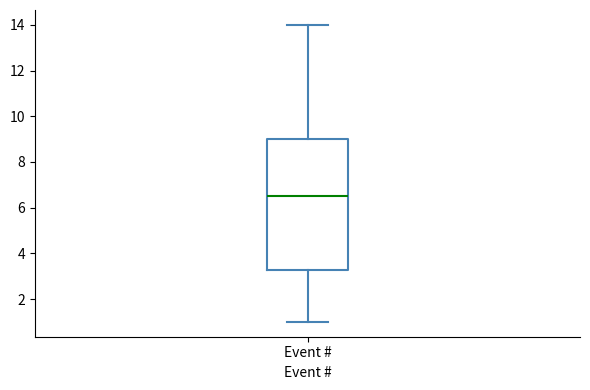

Transcribe this box plot: give where the median line is, the range the box spans, and where the two whiskers end, as read against the y-axis. The values are not printed on the chart, so give them approximately, as read against the axis.

median 6.6, box 3.2 to 9.0, whiskers 1.0 to 14.0